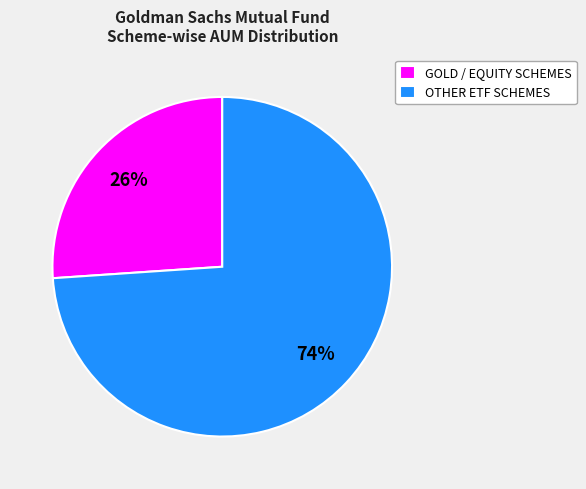

Which has a higher value, OTHER ETF SCHEMES or GOLD / EQUITY SCHEMES?

OTHER ETF SCHEMES